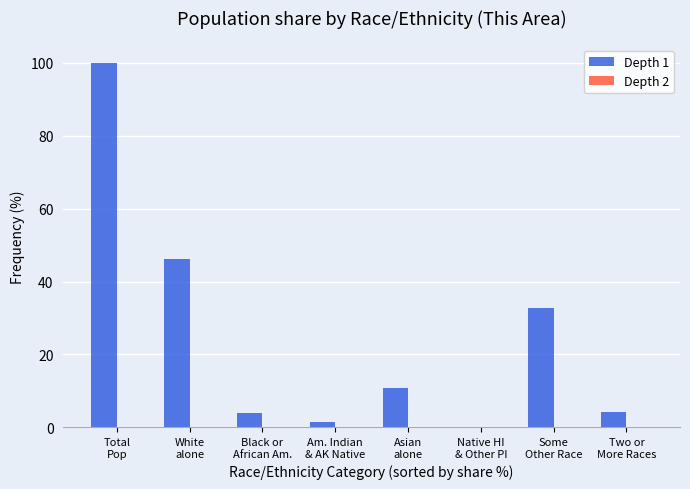

Count the number of values greater than 10.

4